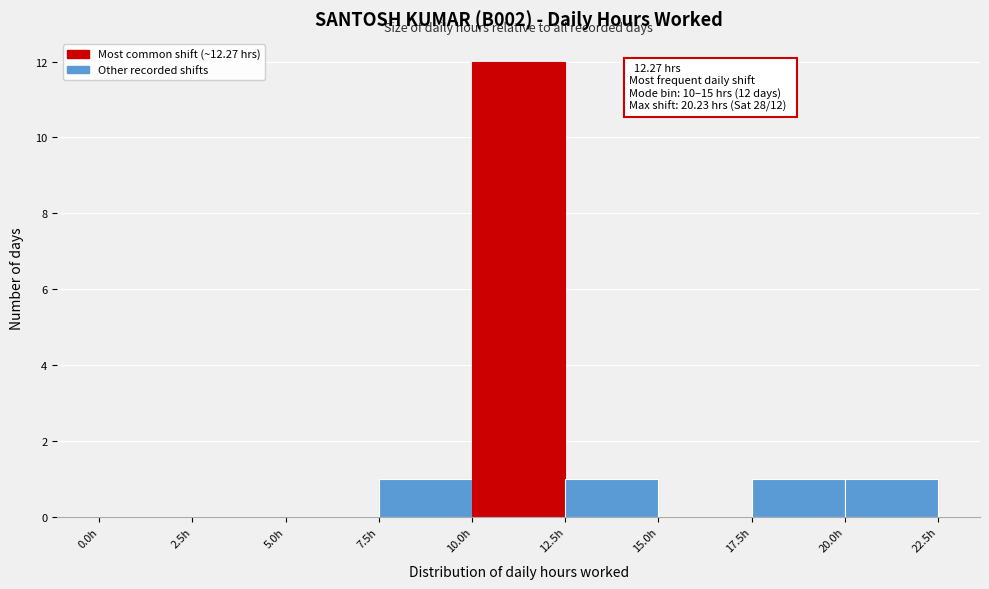

Which range on the x-axis has the tallest bar?

10.0 to 12.5